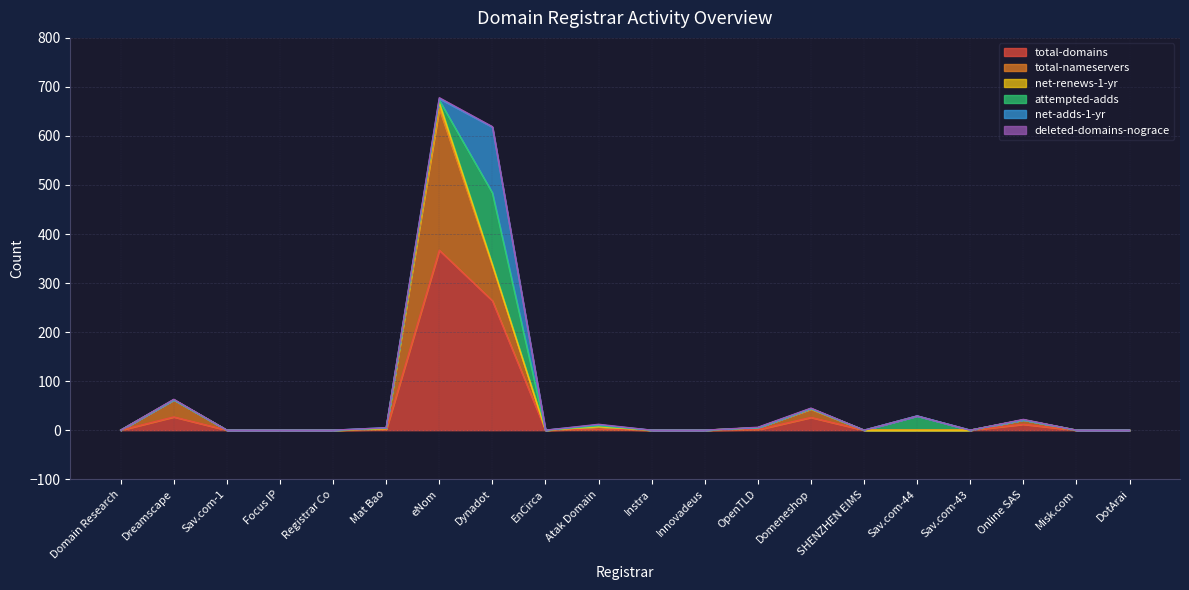

Is it true that total-nameservers equals 22 at Domeneshop?

False